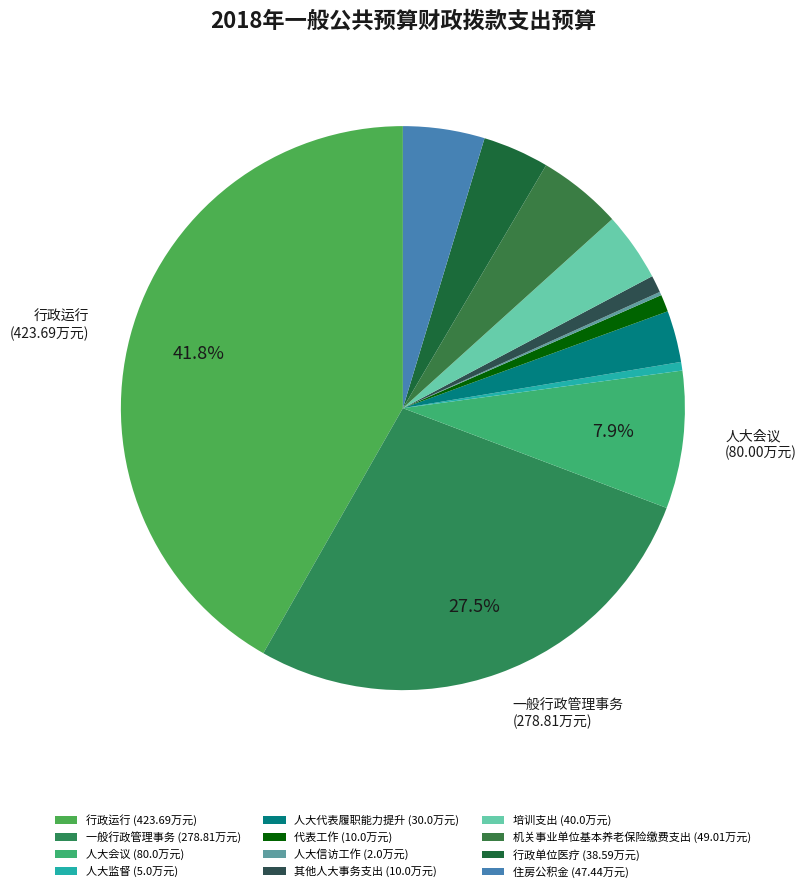

What is the change in value from 培训支出 to 机关事业单位基本养老保险缴费支出?

+9.0